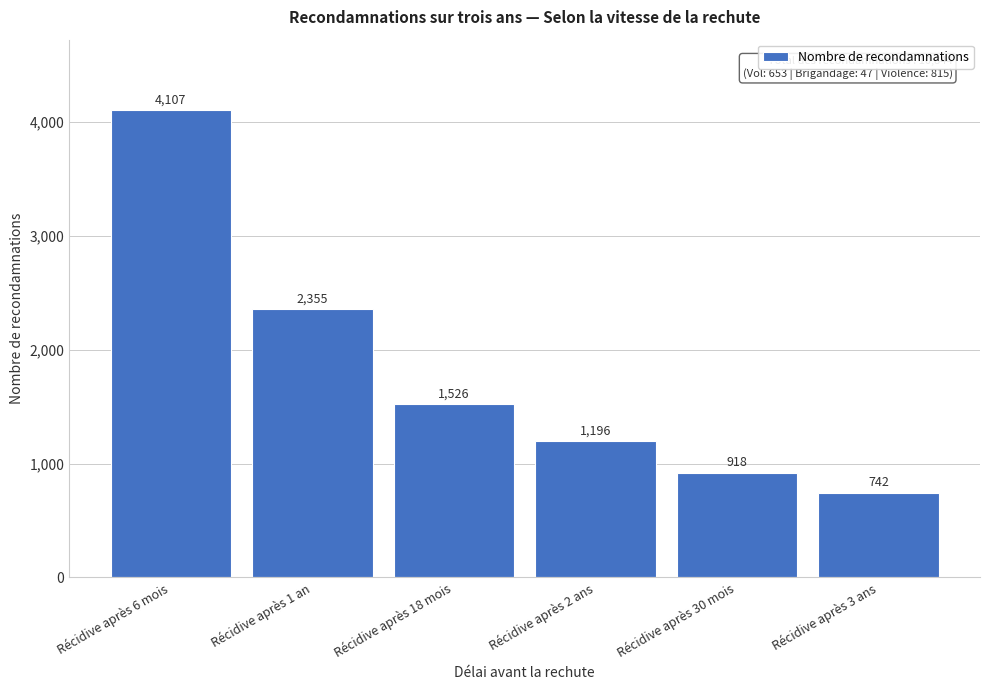

Reading left to right, transcribe all the data shown in this chart.

Récidive après 6 mois=4107	Récidive après 1 an=2355	Récidive après 18 mois=1526	Récidive après 2 ans=1196	Récidive après 30 mois=918	Récidive après 3 ans=742